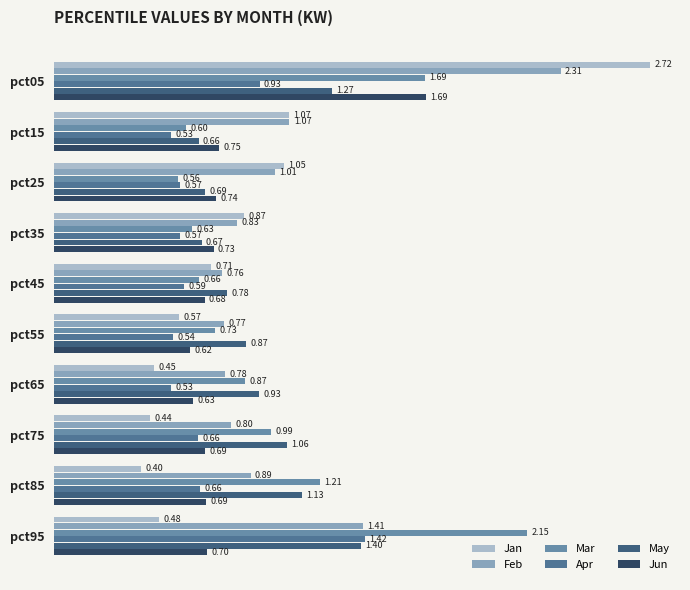

Rank the categories by May value from highest to lowest.

pct95, pct05, pct85, pct75, pct65, pct55, pct45, pct25, pct35, pct15